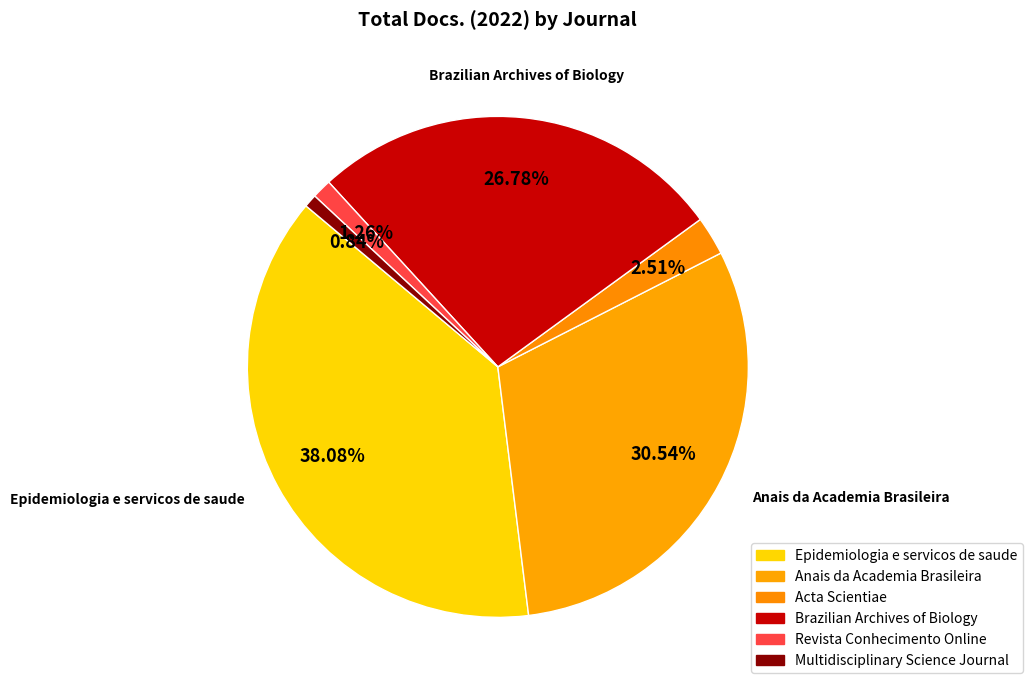

How many segments does this pie chart have?

6